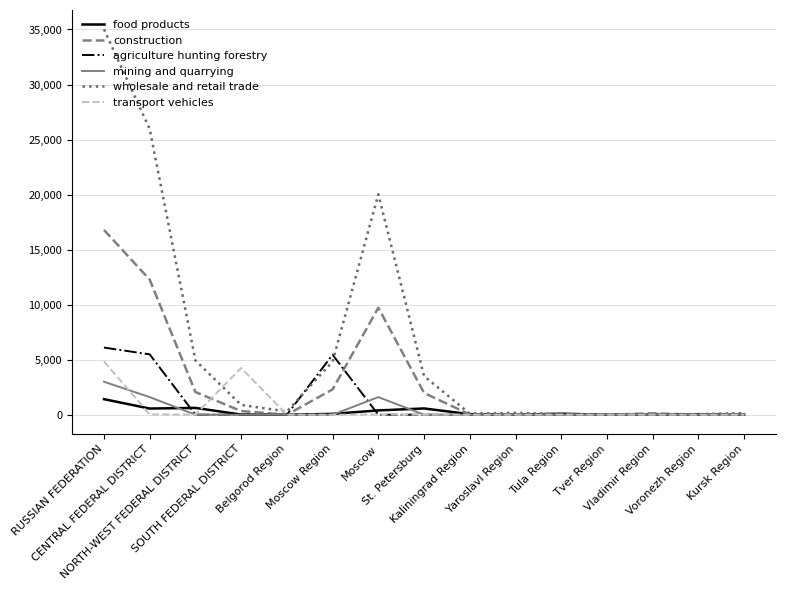

What are all the series names shown in the legend?

food products, construction, agriculture hunting forestry, mining and quarrying, wholesale and retail trade, transport vehicles